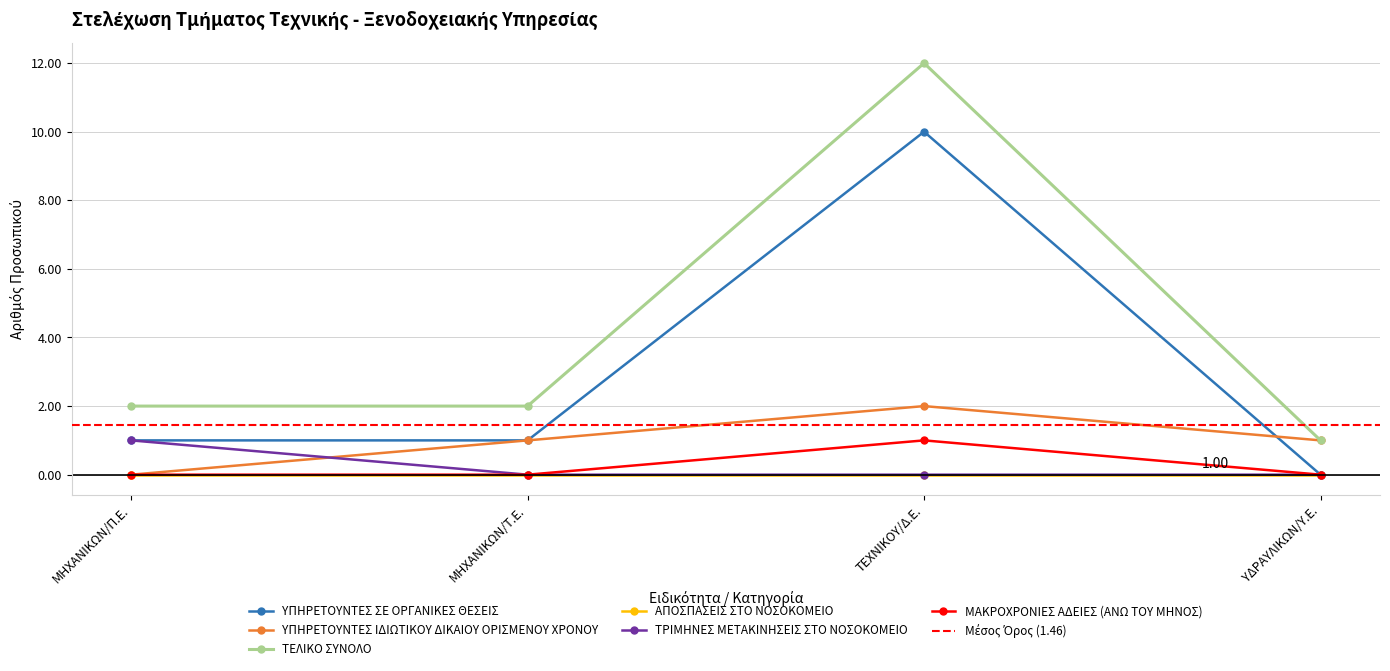

Which series has the widest spread of values?

ΤΕΛΙΚΟ ΣΥΝΟΛΟ